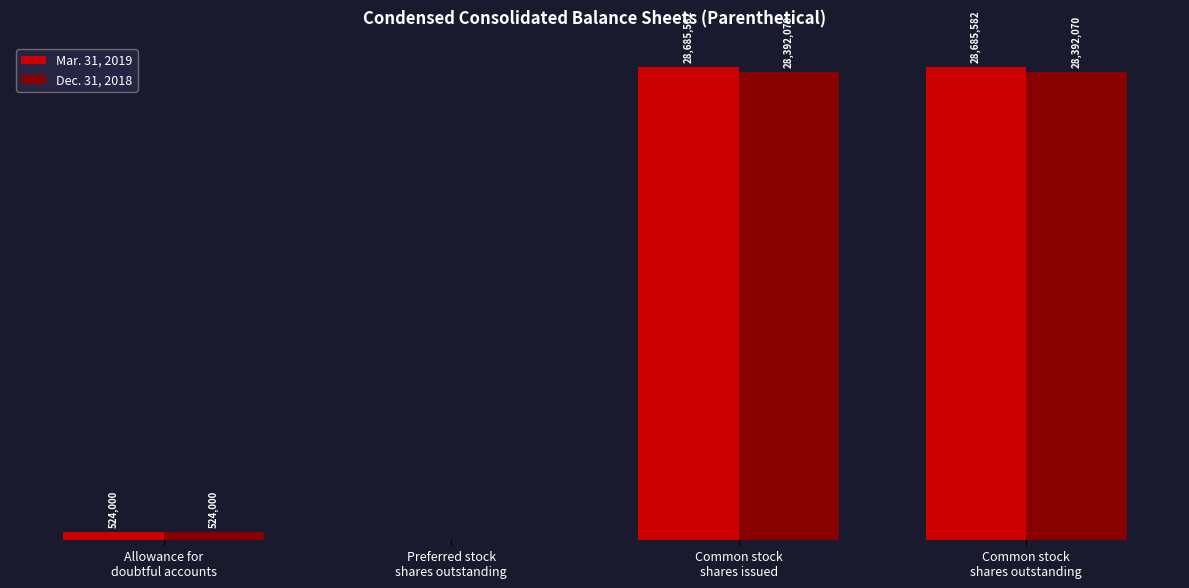

Does the chart contain stacked bars?

No